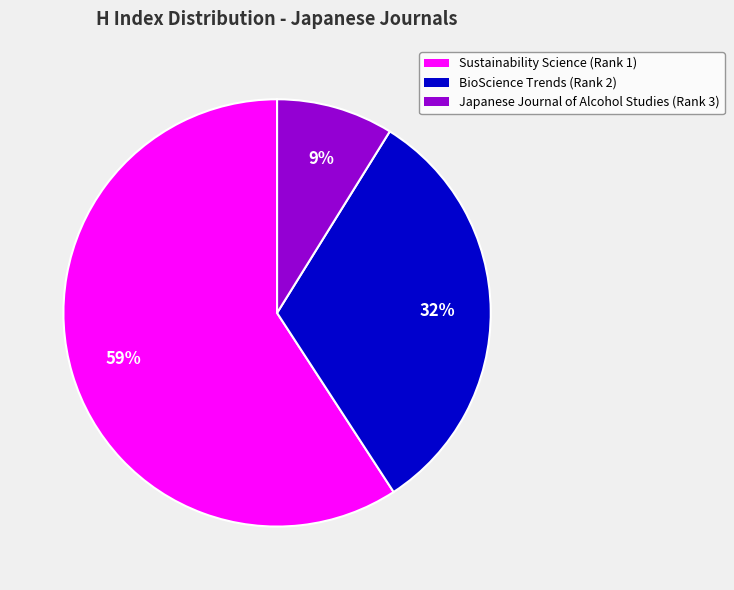

Which category accounts for the majority?

Sustainability Science (Rank 1)